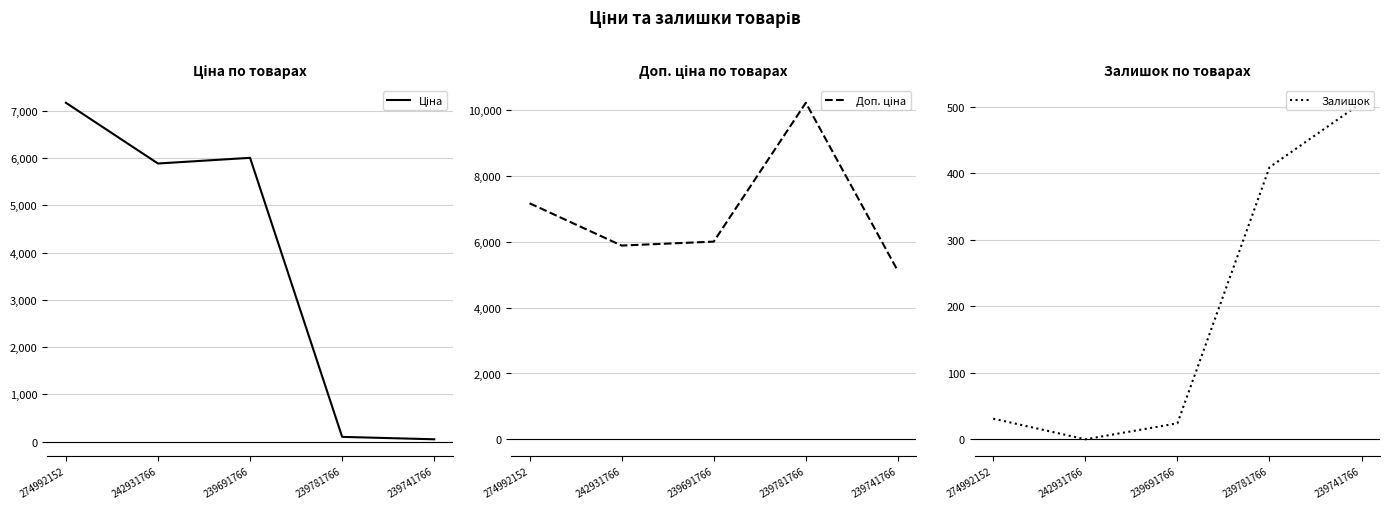

What is the maximum value shown in the chart?

10228.0